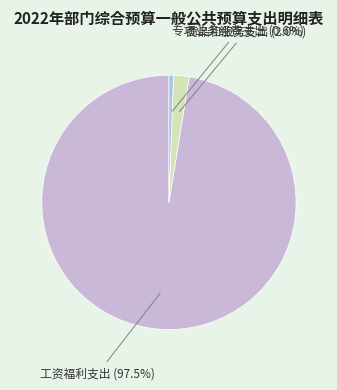

True or false: 专项业务经费支出 accounts for 1% of the total.

True